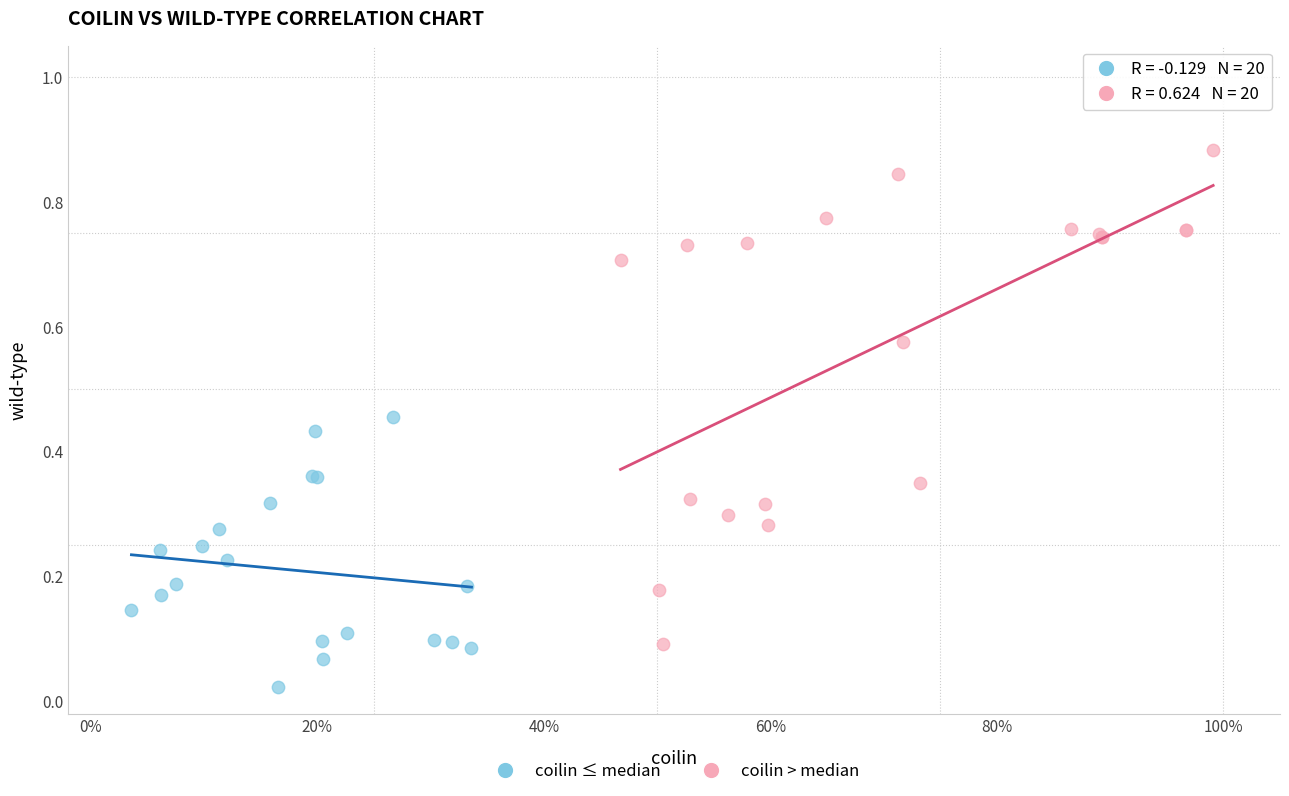

What are all the series names shown in the legend?

coilin ≤ median, coilin > median